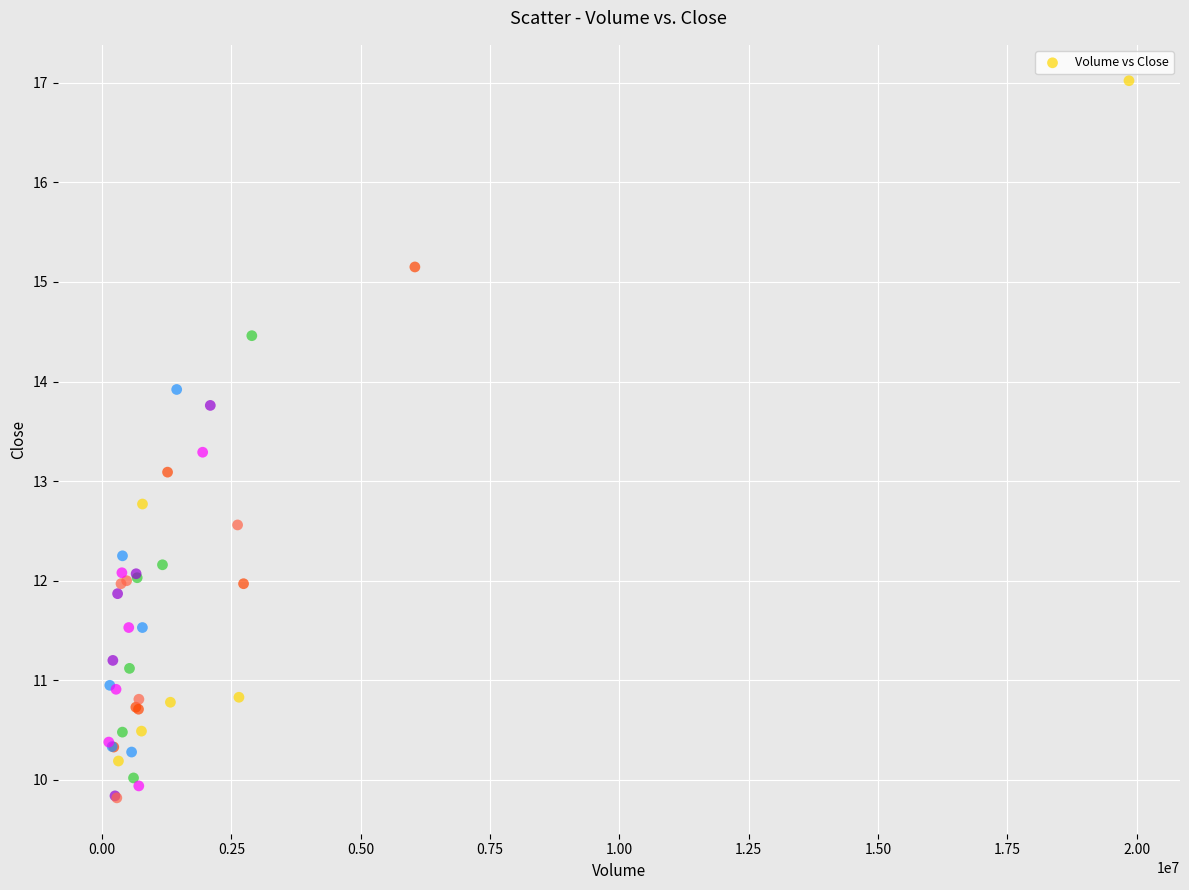

What Y value in the scatter plot is closest to 13?

13.1